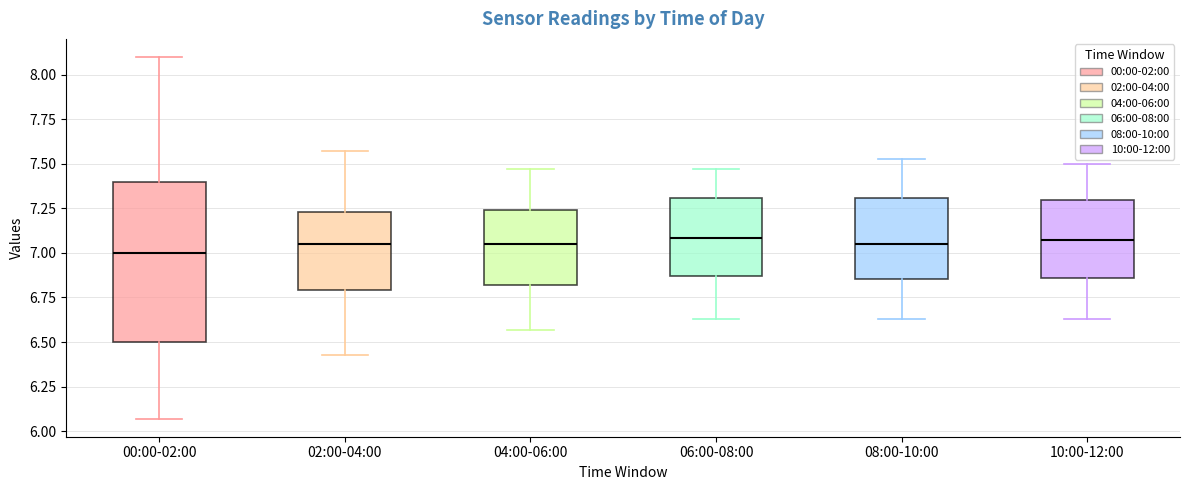

Where does the lower whisker of the box for 02:00-04:00 end on the y-axis? The values are not printed on the chart, so give them approximately, as read against the axis.

6.45